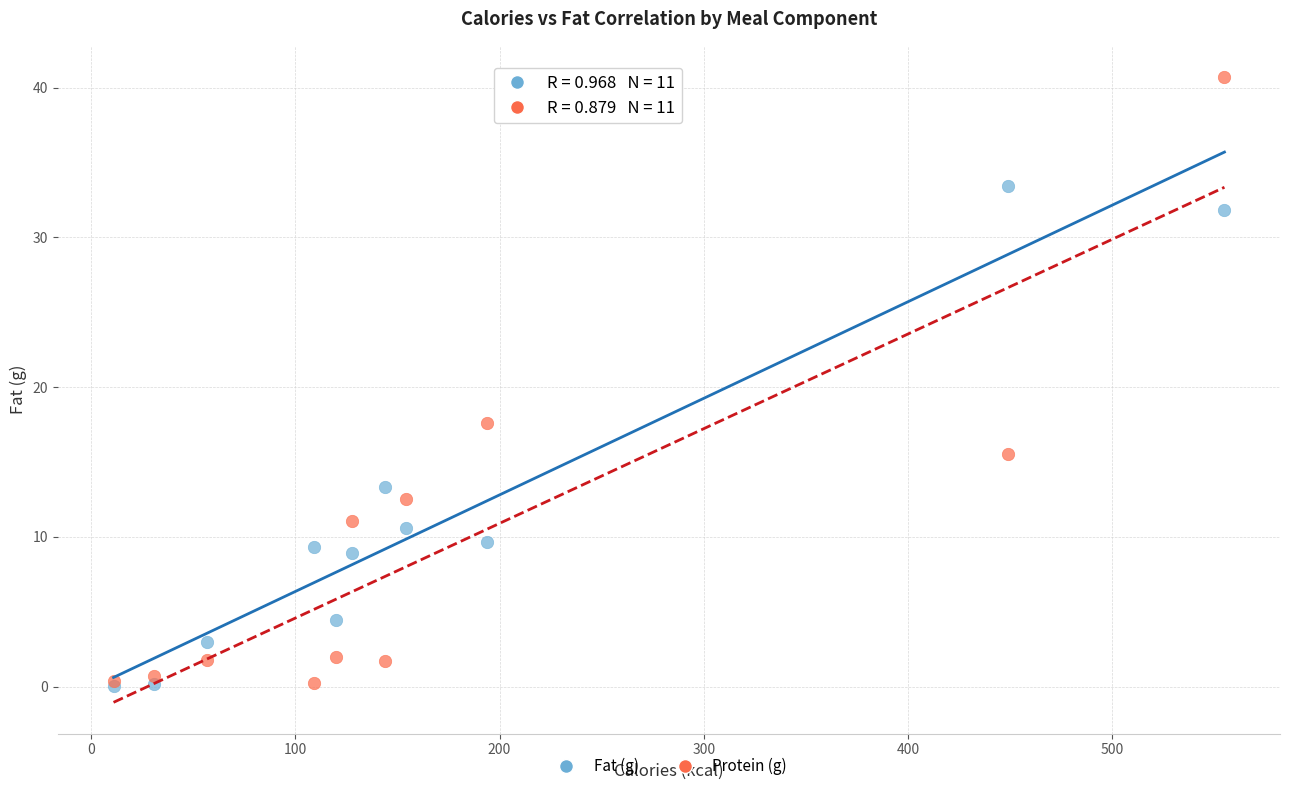

In the Protein (g) series, what Y value is closest to 20?

17.6